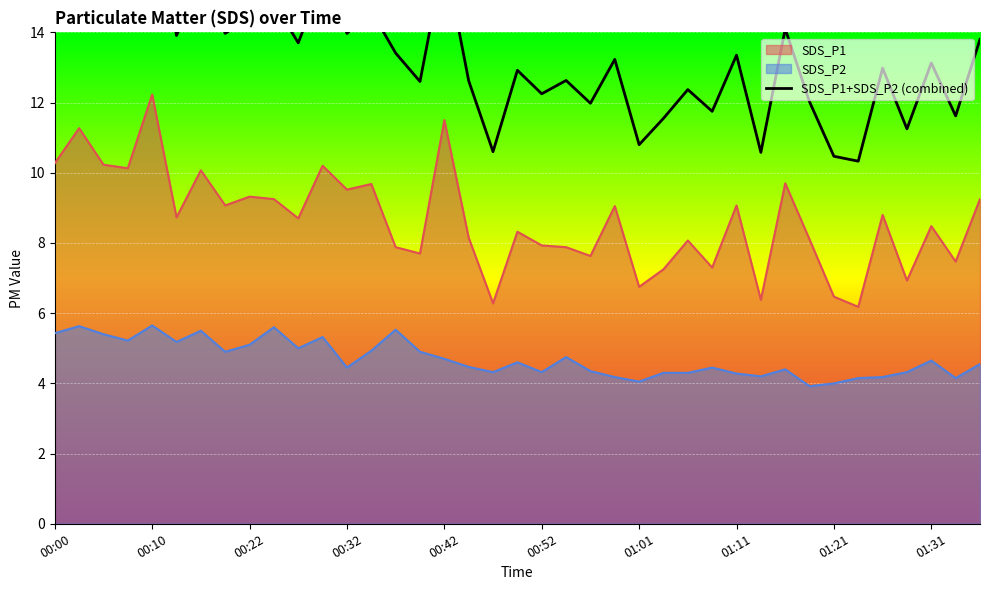

At which category does the chart reach its peak across all series?

00:10